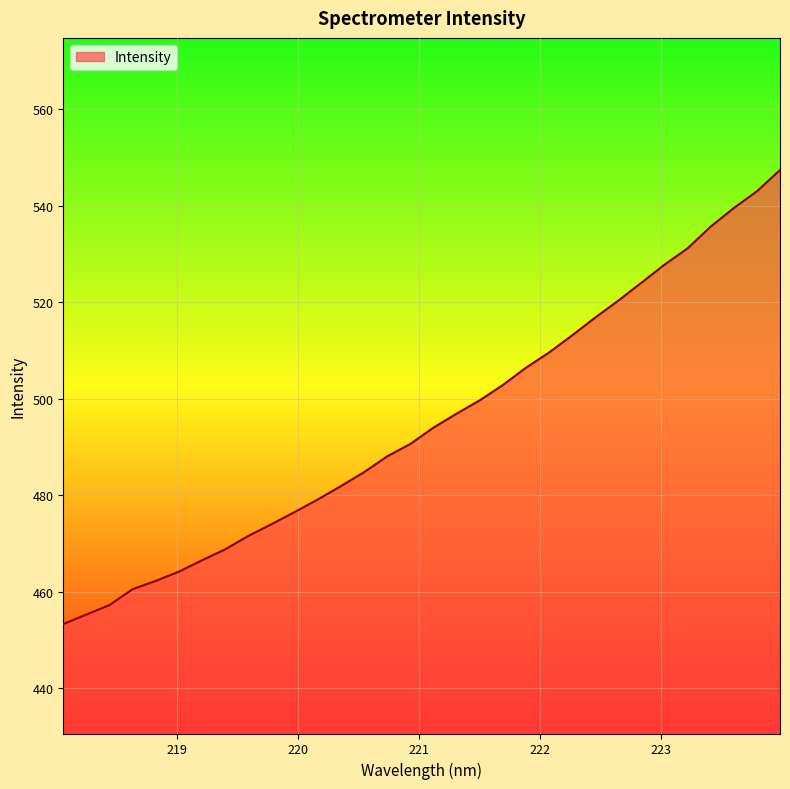

What is the difference between the maximum and minimum values?

94.0